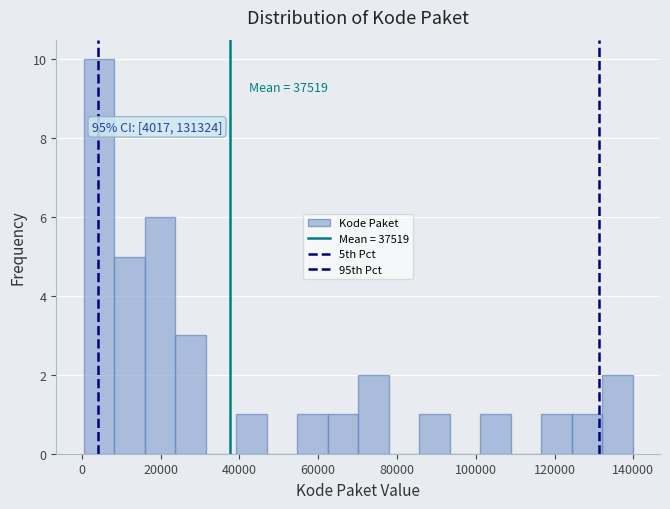

Read against the x-axis, roughly where is the centre of the tallest bar?

4000